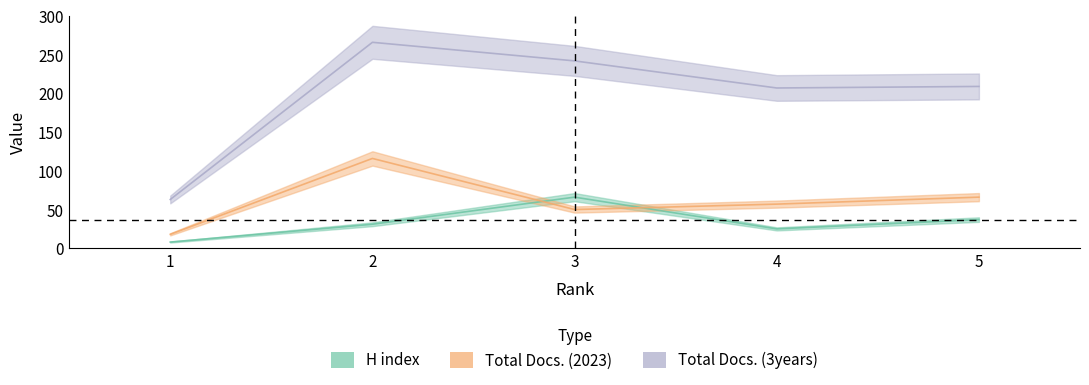

Which series changed the most between 1 and 5?

Total Docs. (3years)